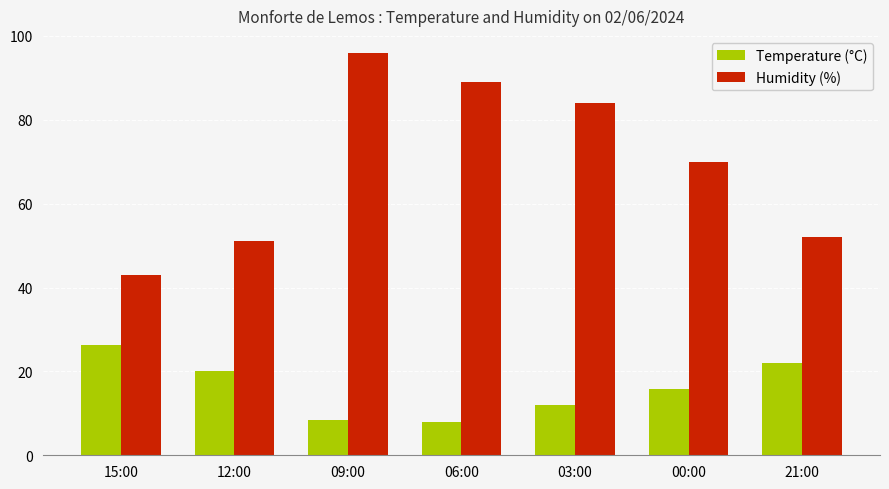

Which series has the largest total across all categories?

Humidity (%)